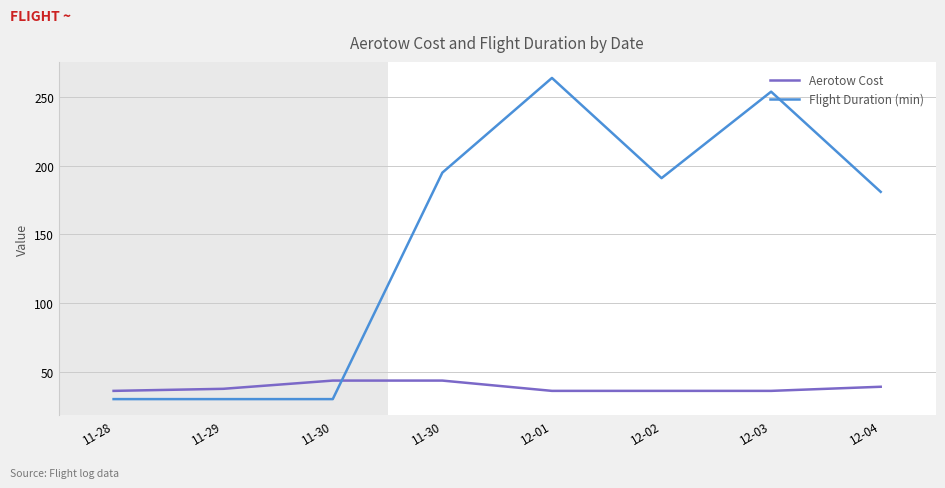

How many interior local peaks does the Flight Duration (min) series have?

2